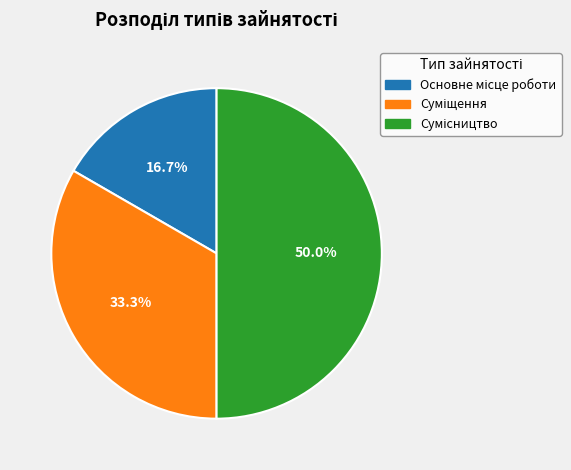

Which category has the biggest portion of the pie?

Сумісництво